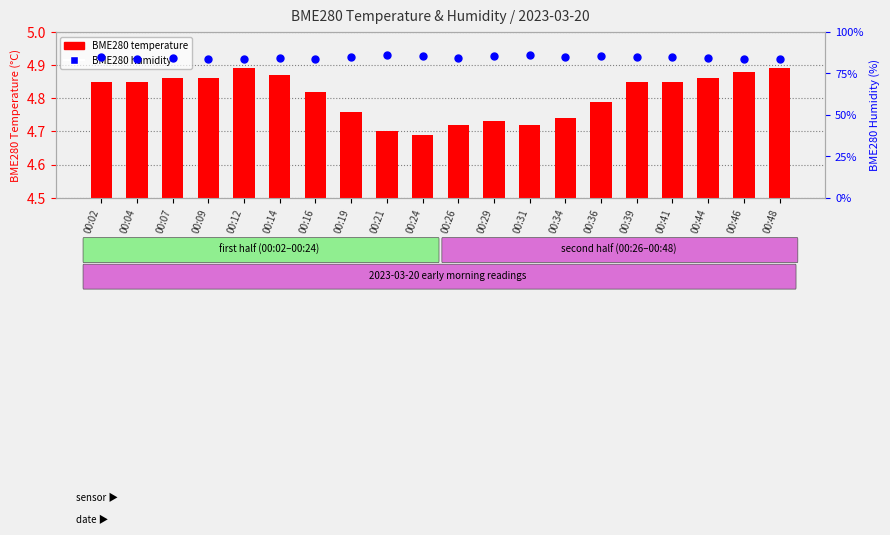

What are all the series names shown in the legend?

BME280 temperature, BME280 humidity